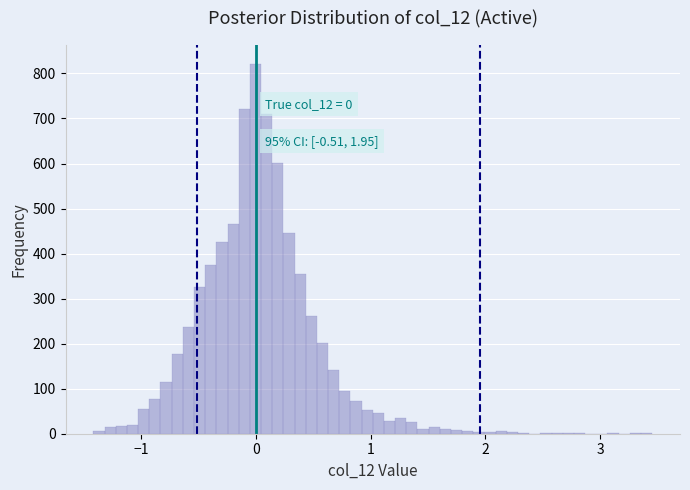

Around what value on the x-axis is the tallest bar? Give the approximate position of its centre, as read against the axis.

0.0